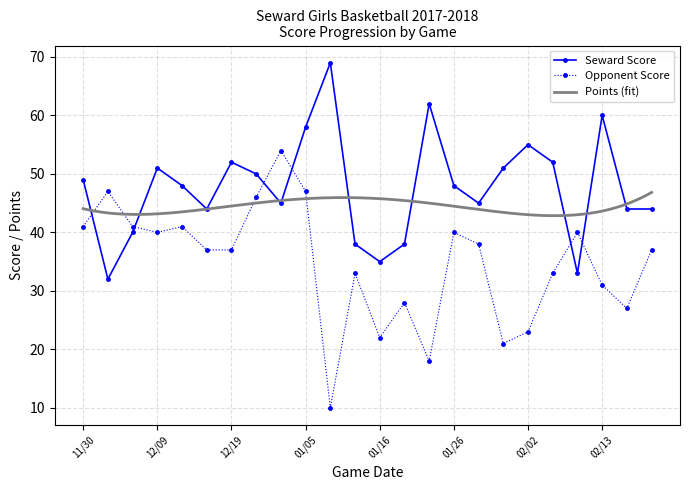

Reading left to right, transcribe all the data shown in this chart.

Seward Score: 49	32	40	51	48	44	52	50	45	58	69	38	35	38	62	48	45	51	55	52	33	60	44	44
Opponent Score: 41	47	41	40	41	37	37	46	54	47	10	33	22	28	18	40	38	21	23	33	40	31	27	37